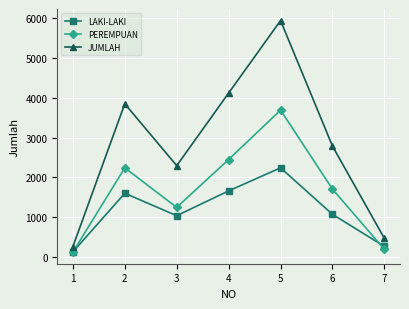

How many lines are shown in the chart?

3